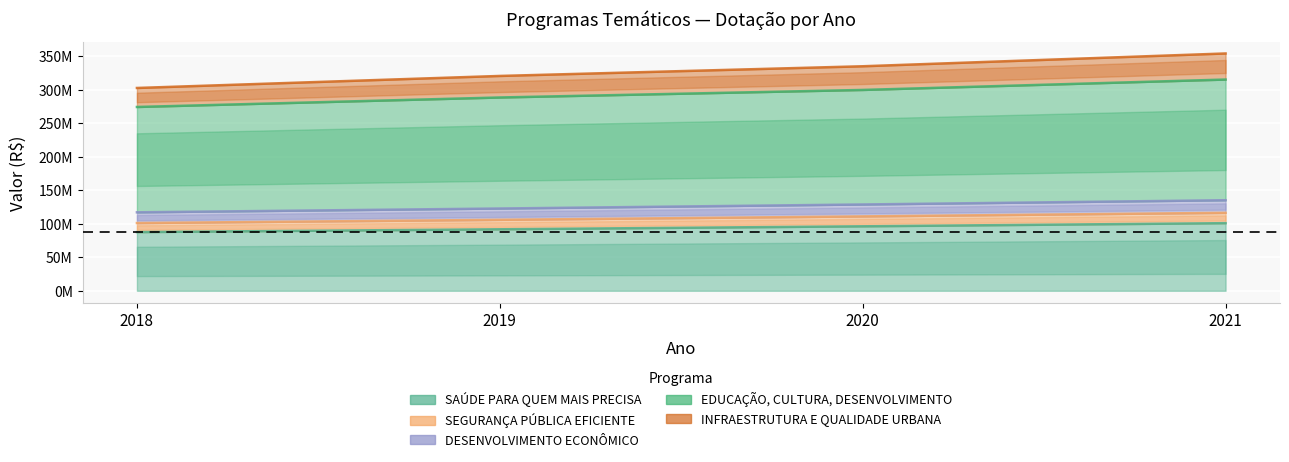

The SAÚDE PARA QUEM MAIS PRECISA series shows 66251520 at 2021. True or false?

False